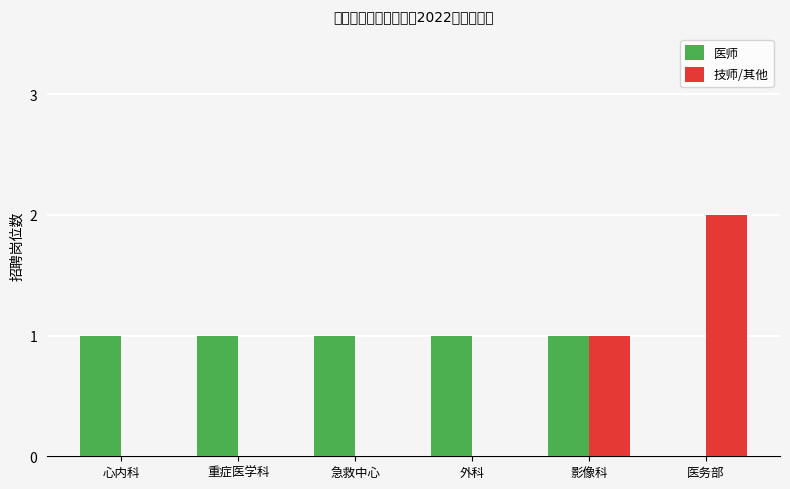

What is the total value across all series at 心内科?

1